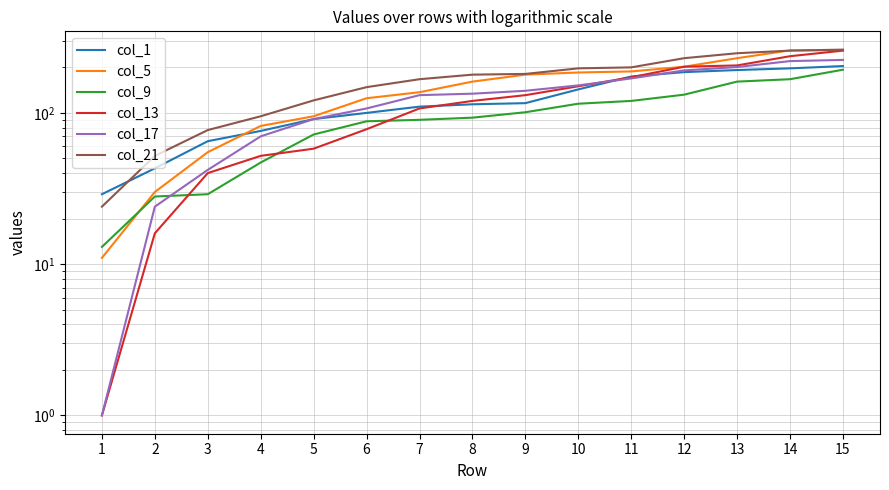

What is the difference between the maximum and minimum values in the col_5 series?

249